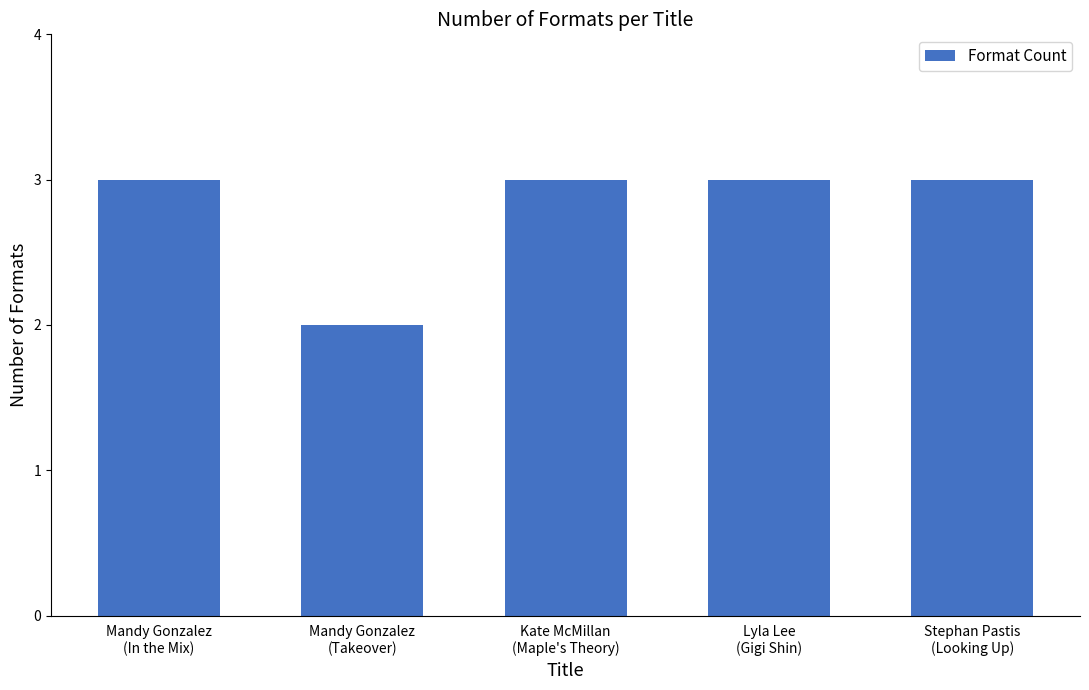

Approximately how many times larger is the value at Mandy Gonzalez
(In the Mix) compared to Mandy Gonzalez
(Takeover)?

1.5